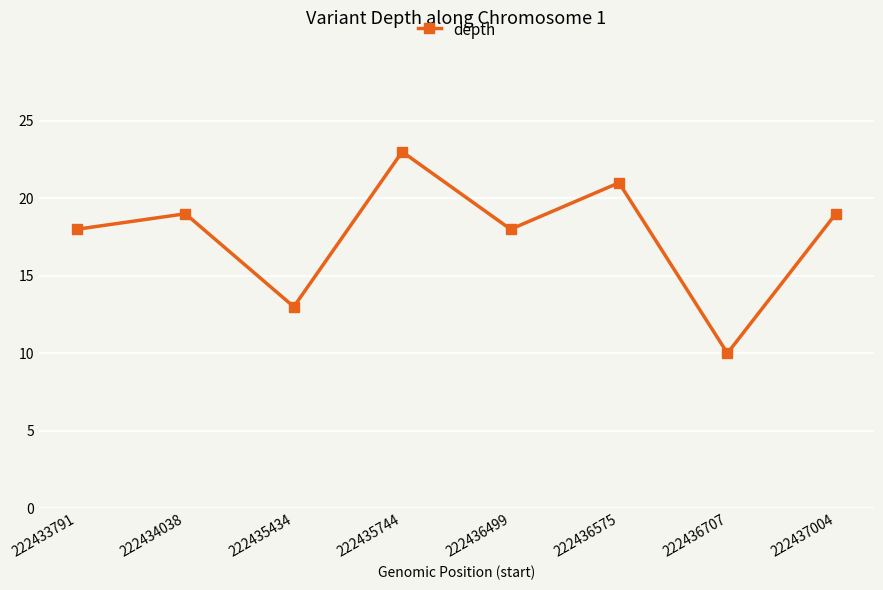

What is the greatest value displayed?

23